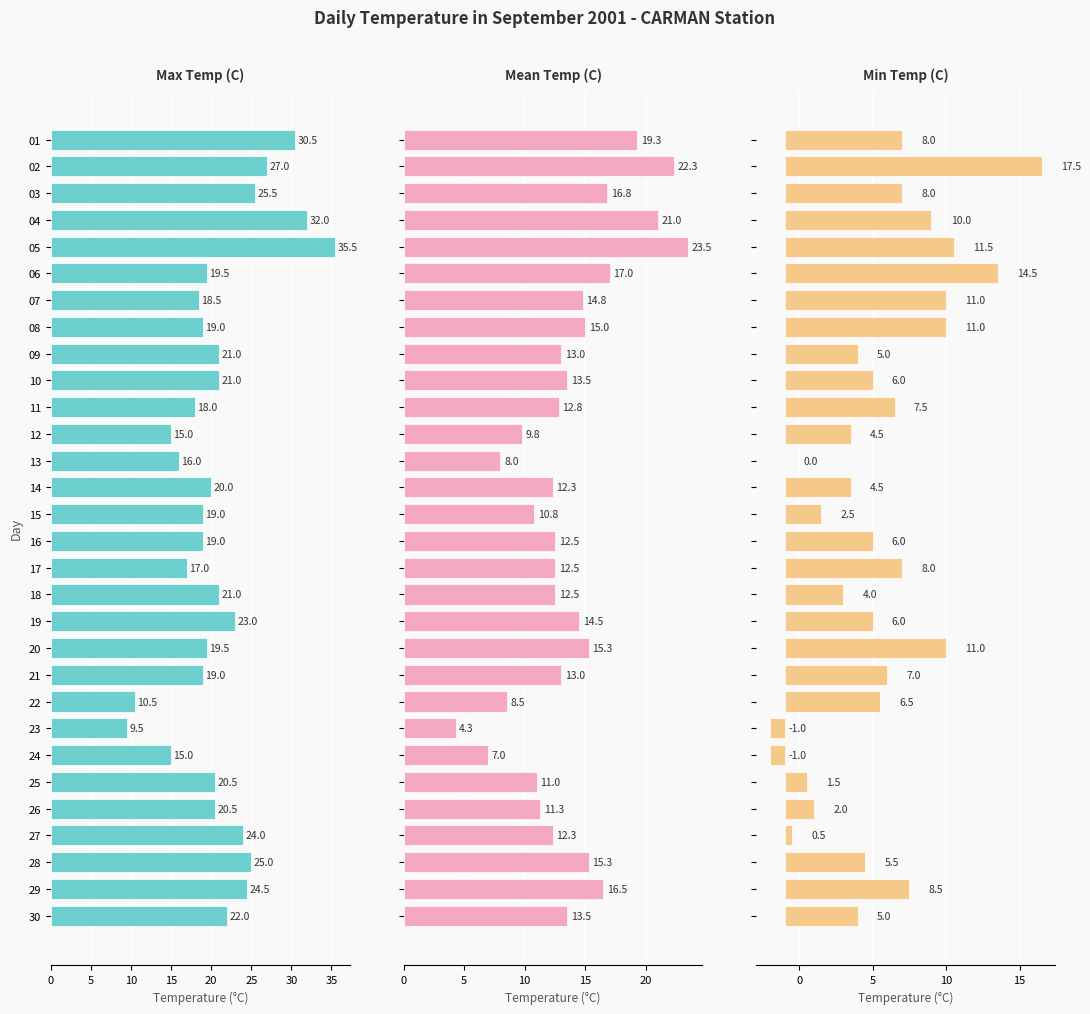

At how many categories does at least one series exceed 31?

2